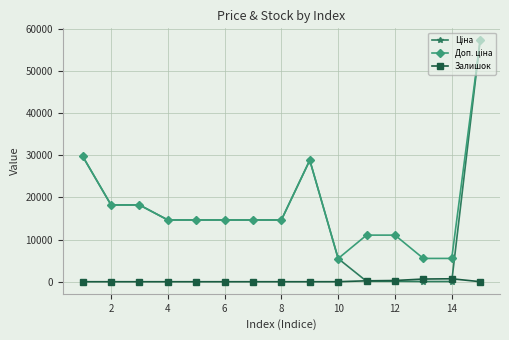

How many categories are shown in the chart?

15